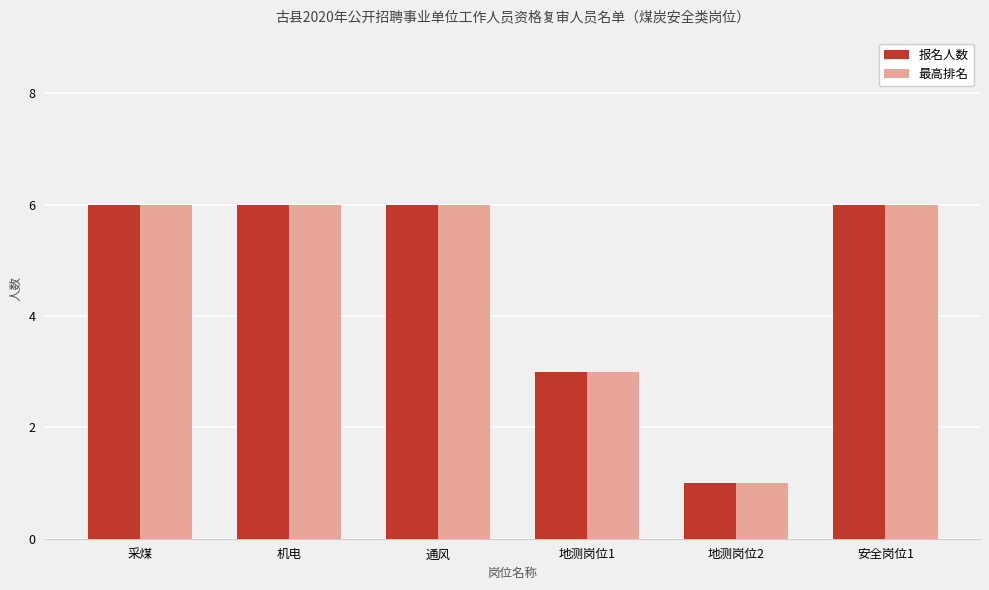

At how many categories does at least one series exceed 4?

4